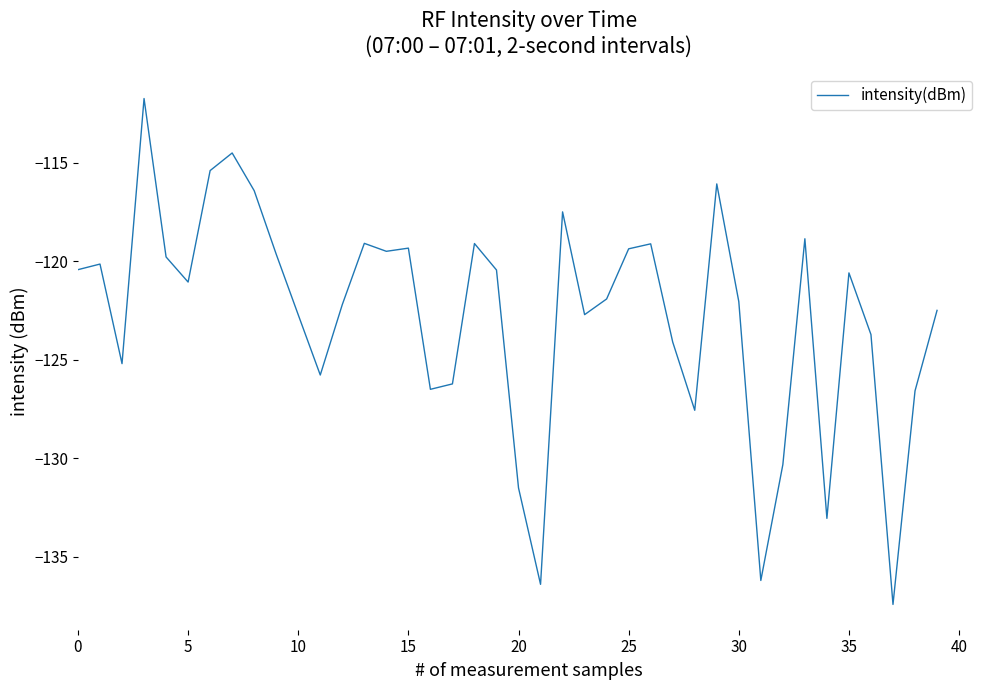

What is the difference between the maximum and minimum values?

25.7